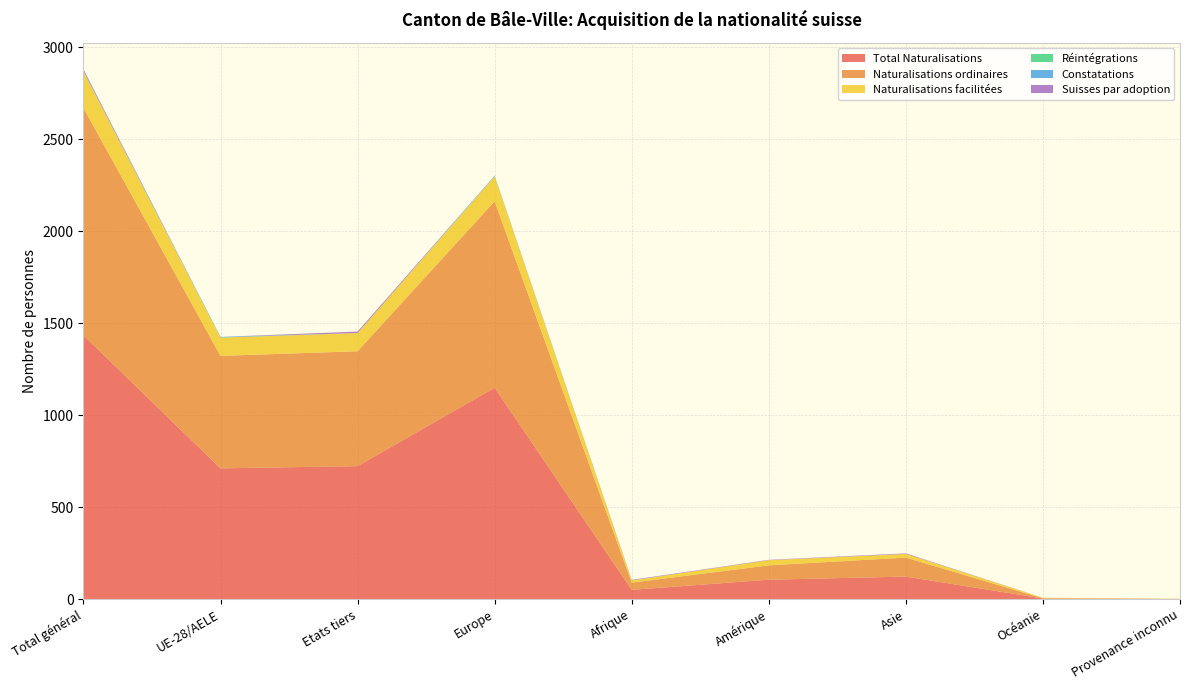

Reading left to right, what are all the values shown in this chart?

Total Naturalisations: 1434	711	723	1149	51	106	123	4	1
Naturalisations ordinaires: 1235	611	624	1013	39	78	103	1	1
Naturalisations facilitées: 198	99	99	135	12	28	20	3	0
Réintégrations: 1	1	0	1	0	0	0	0	0
Constatations: 3	3	0	3	0	0	0	0	0
Suisses par adoption: 8	0	8	0	3	2	3	0	0